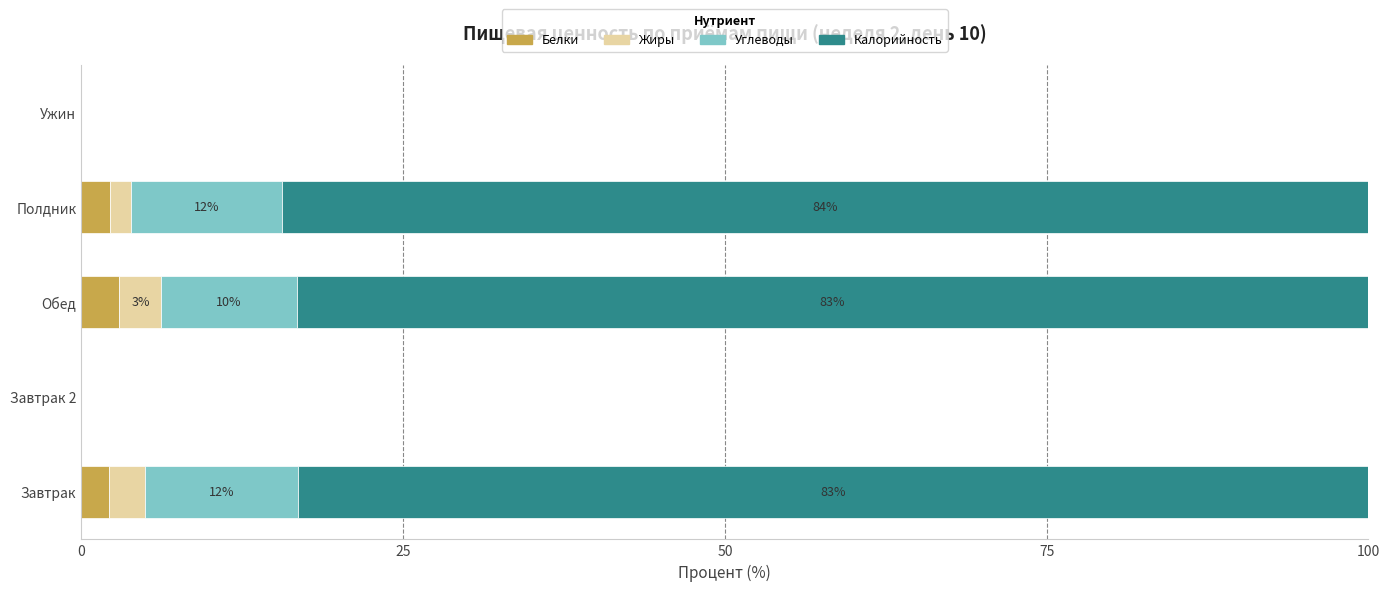

How many series are shown in this chart?

4